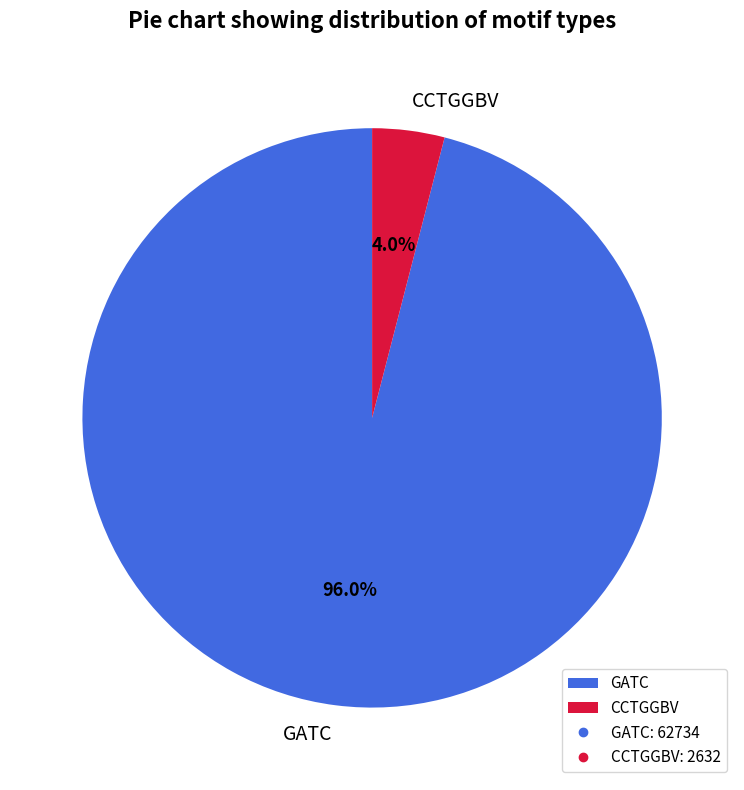

Count the number of slices in the pie.

2